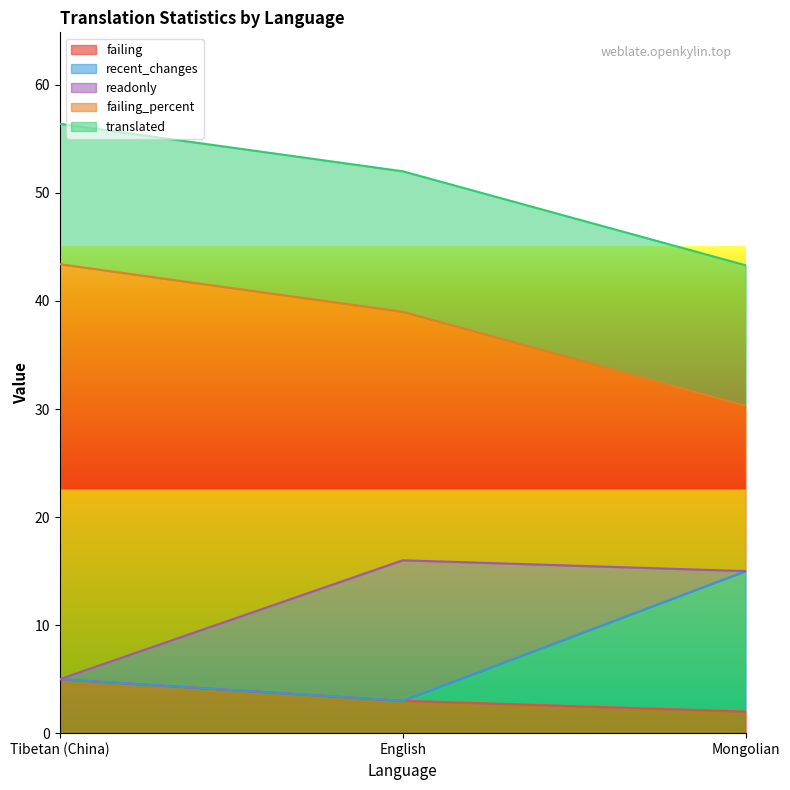

Reading right to left, what are all the values shown in this chart?

failing: Mongolian=2.0	English=3.0	Tibetan (China)=5.0
failing_percent: Mongolian=15.3	English=23.0	Tibetan (China)=38.4
recent_changes: Mongolian=13.0	English=0.0	Tibetan (China)=0.0
readonly: Mongolian=0.0	English=13.0	Tibetan (China)=0.0
translated: Mongolian=13.0	English=13.0	Tibetan (China)=13.0